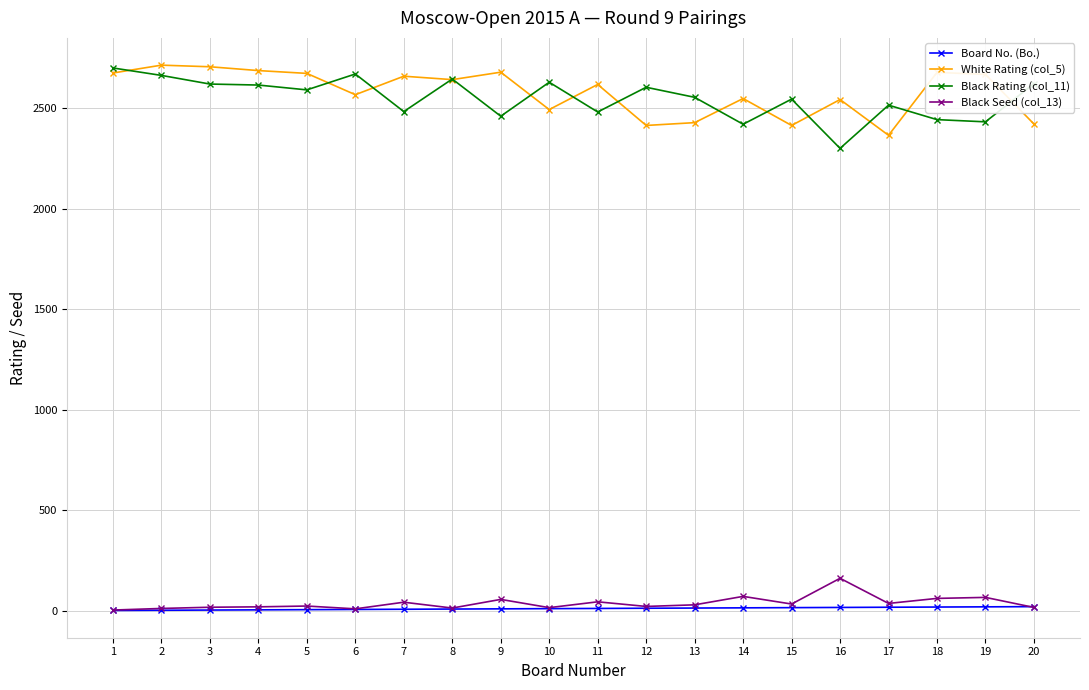

True or false: White Rating (col_5) has more than 0 interior local peaks.

True